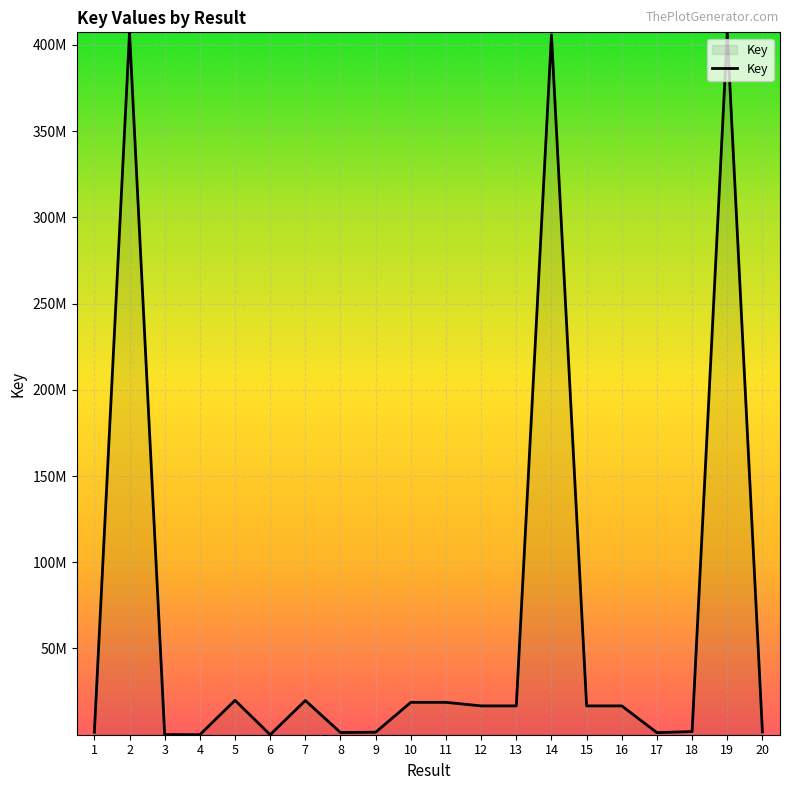

At which label is the value closest to 203622184?

5